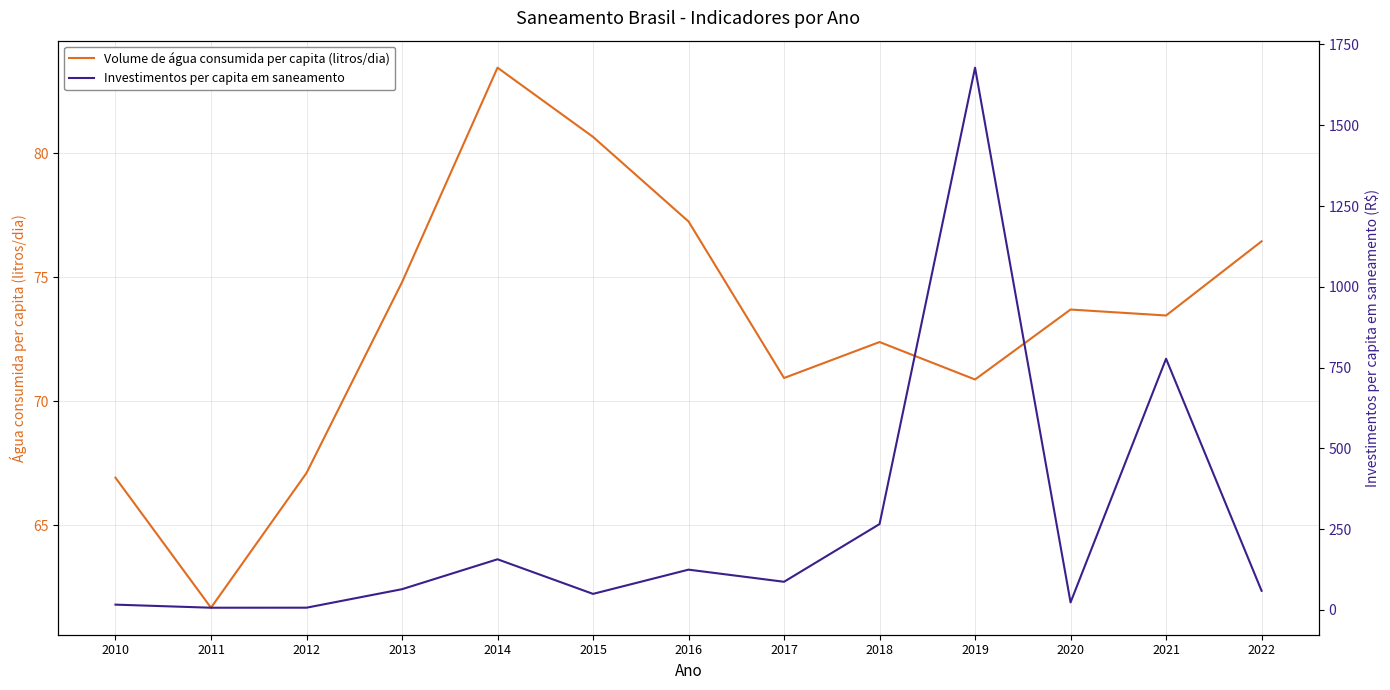

Reading left to right, transcribe all the data shown in this chart.

Volume de água consumida per capita (litros/dia): 66.9	61.7	67.1	74.8	83.5	80.7	77.2	70.9	72.4	70.9	73.7	73.5	76.5
Investimentos per capita em saneamento: 16.3	6.7	6.8	64.1	156.7	49.5	124.6	87.0	265.6	1678.2	23.2	777.4	59.1